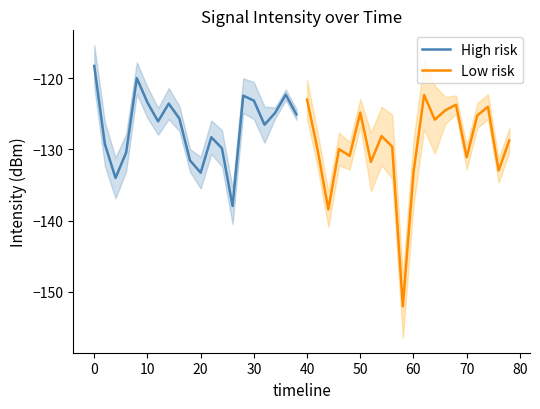

How many data points does each series have?

20